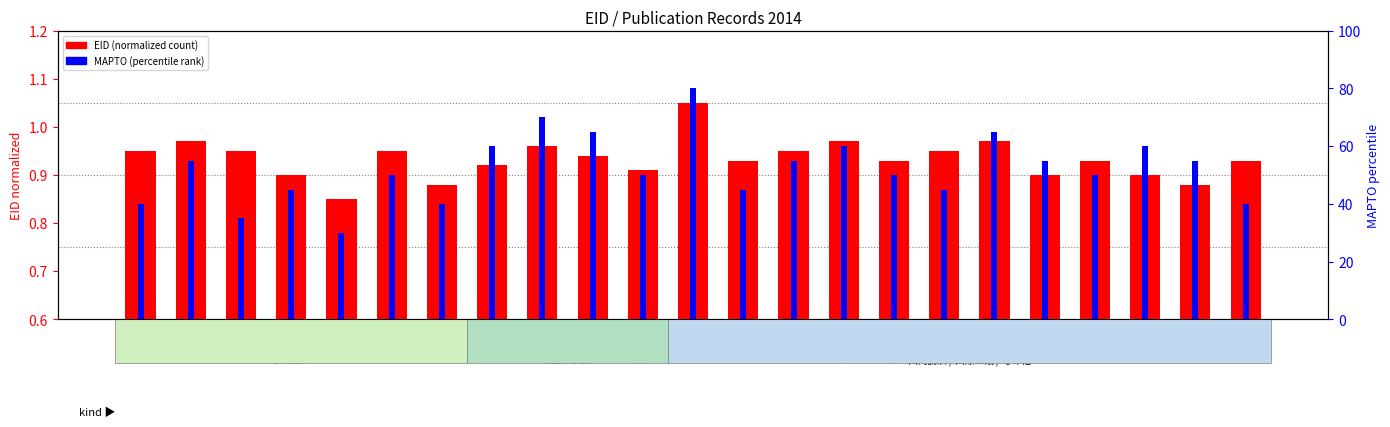

How many values in the MAPTO percentile series exceed 50?

11